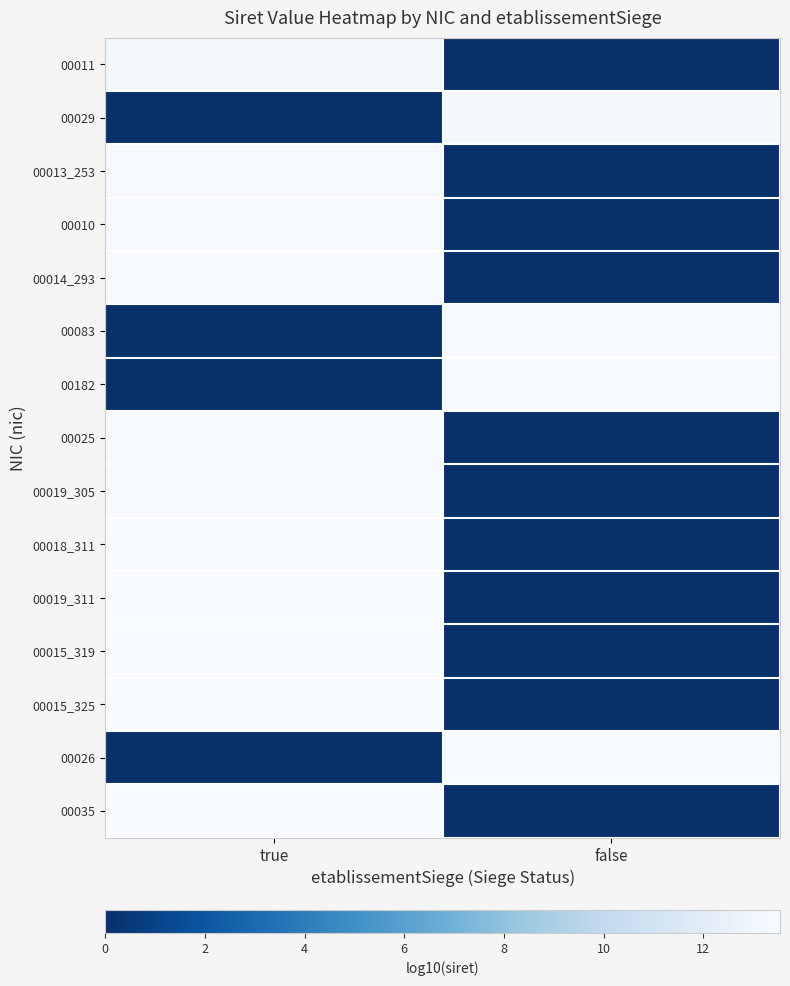

Which series changed the most between true and false?

00035